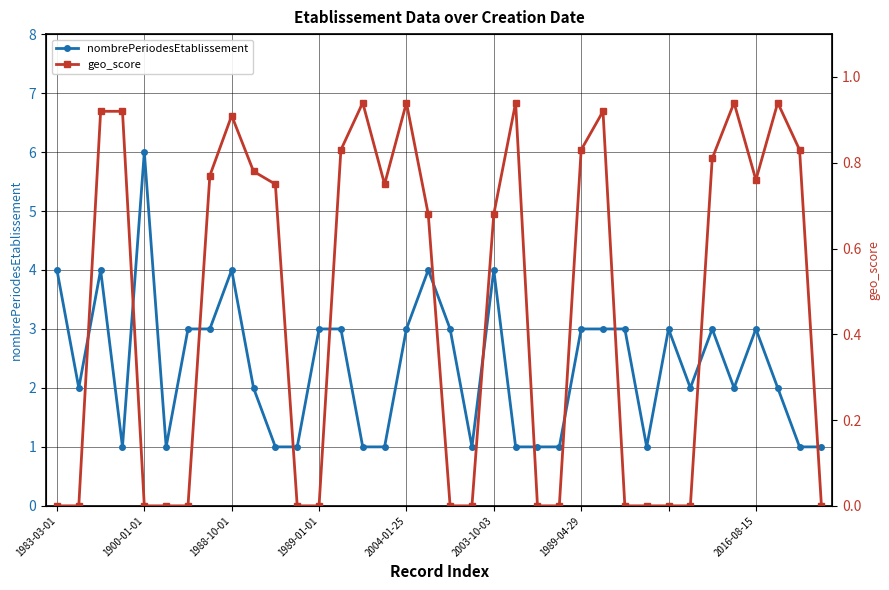

What is the sum of all nombrePeriodesEtablissement values?

85